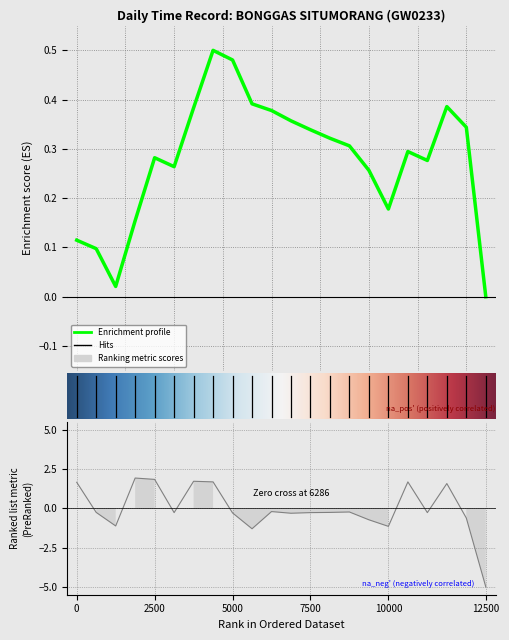

Is this an area chart (filled region under the line)?

No